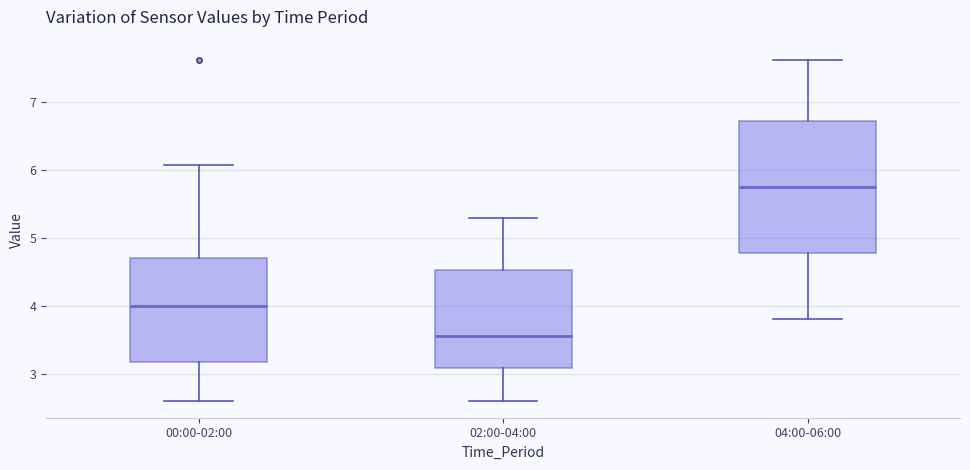

Where is the upper edge of the box for 00:00-02:00 on the y-axis? The values are not printed on the chart, so give them approximately, as read against the axis.

4.7